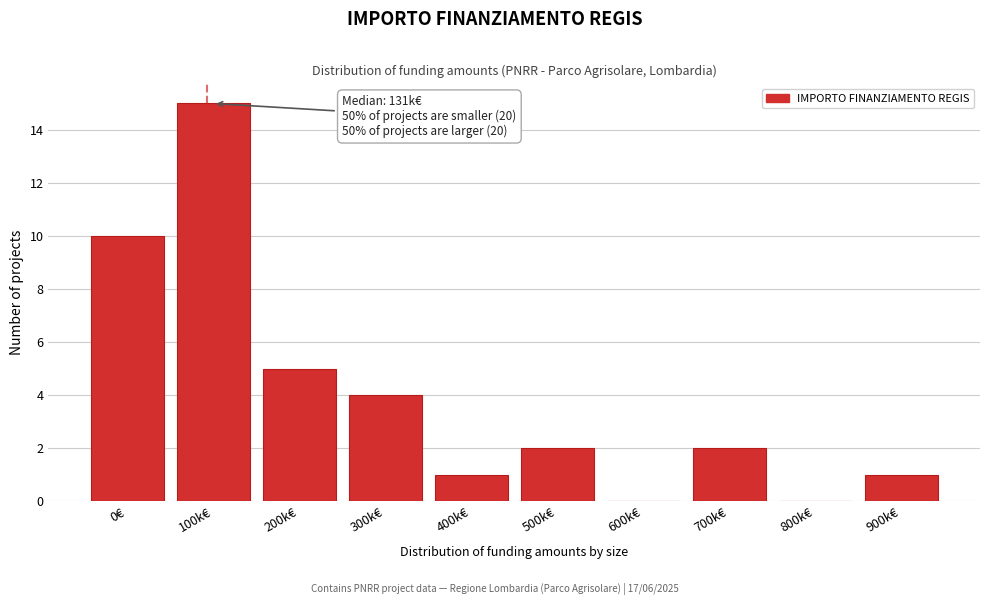

Reading left to right, extract all data points from this chart.

0€=10	100k€=15	200k€=5	300k€=4	400k€=1	500k€=2	600k€=0	700k€=2	800k€=0	900k€=1